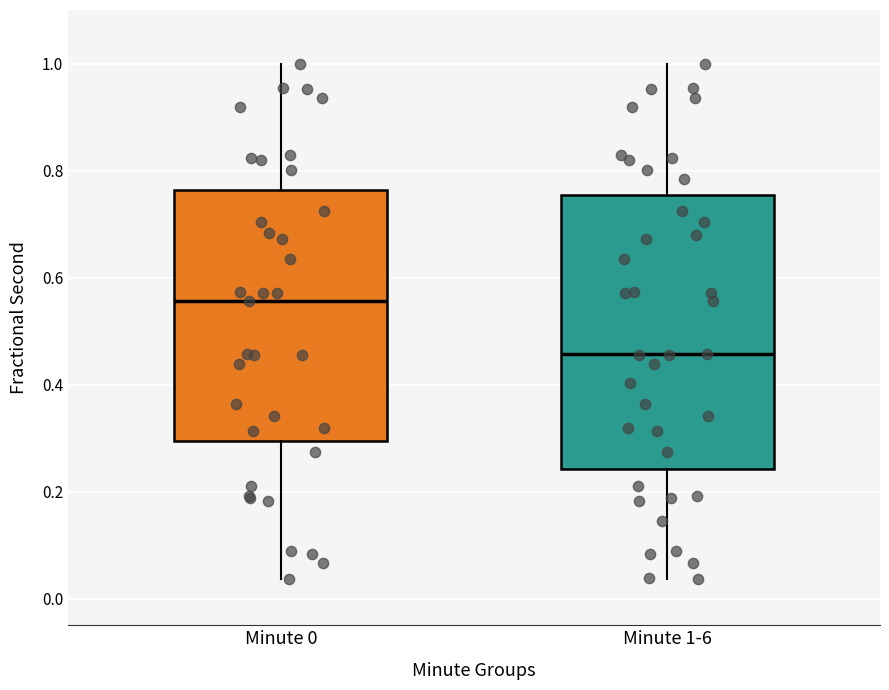

Which box is the tallest, from its lower edge to its upper edge?

Minute 1-6